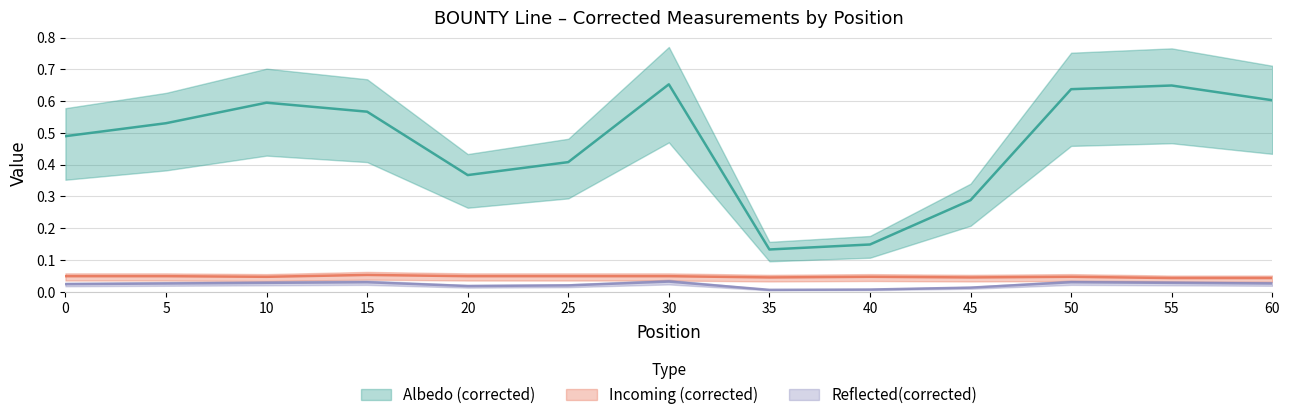

Between 55 and 25, which is larger?

55